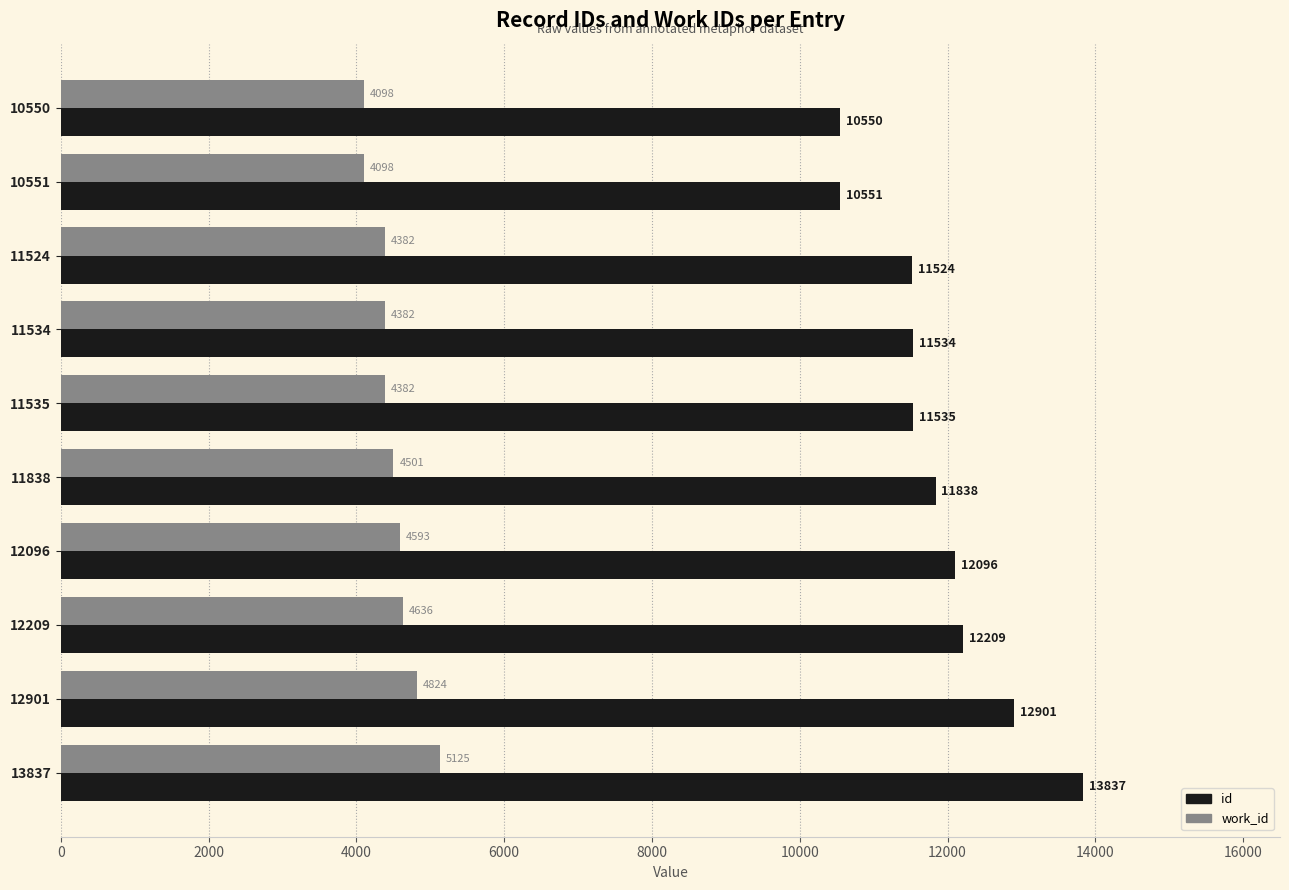

The work_id series shows 4098 at 10551. True or false?

True